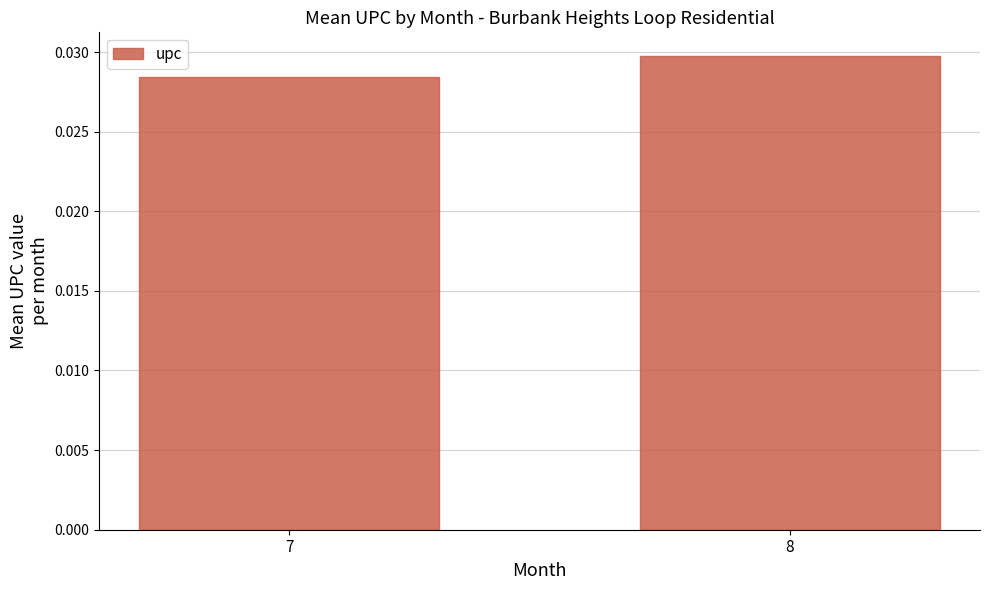

List the labels in order of value, smallest first.

7, 8